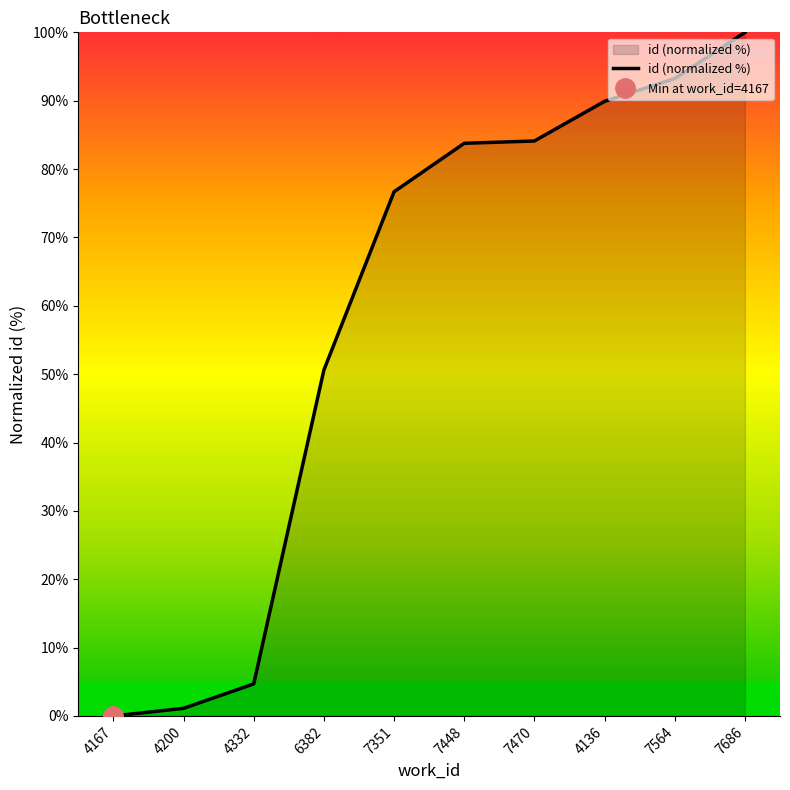

List the labels in order of value, smallest first.

4167, 4200, 4332, 6382, 7351, 7448, 7470, 4136, 7564, 7686